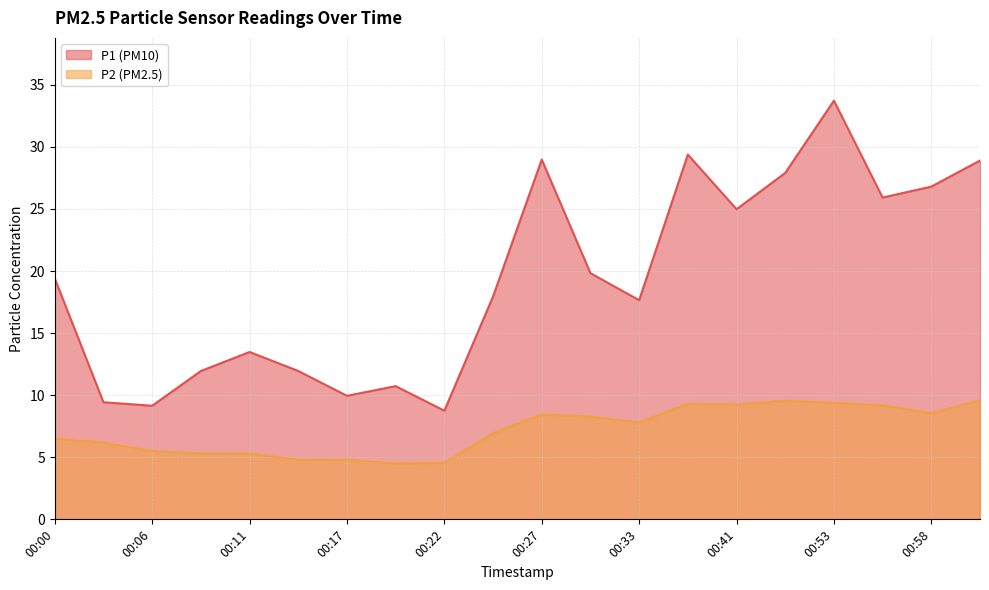

What is the label of the 19th point from the left?

00:58